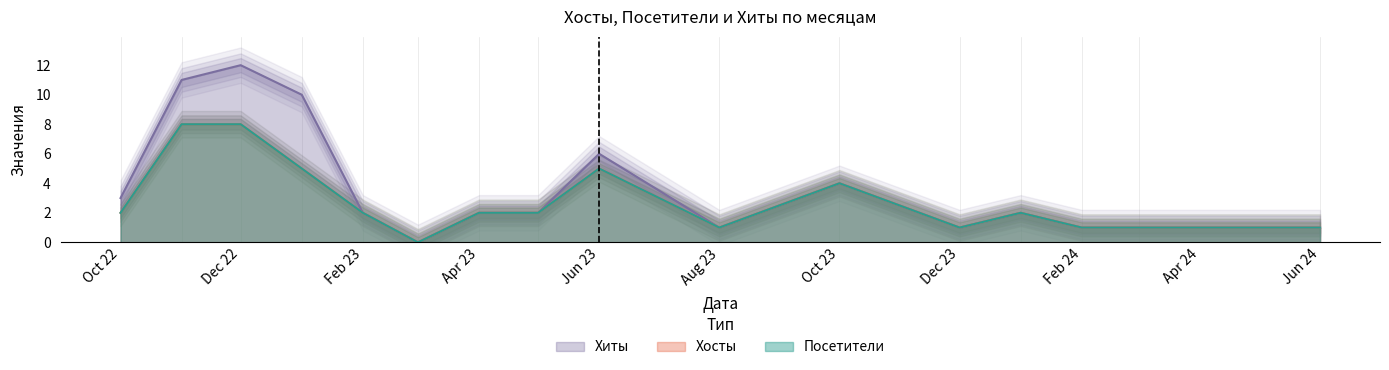

What is the difference between the second highest and minimum values in the Хосты series?

8